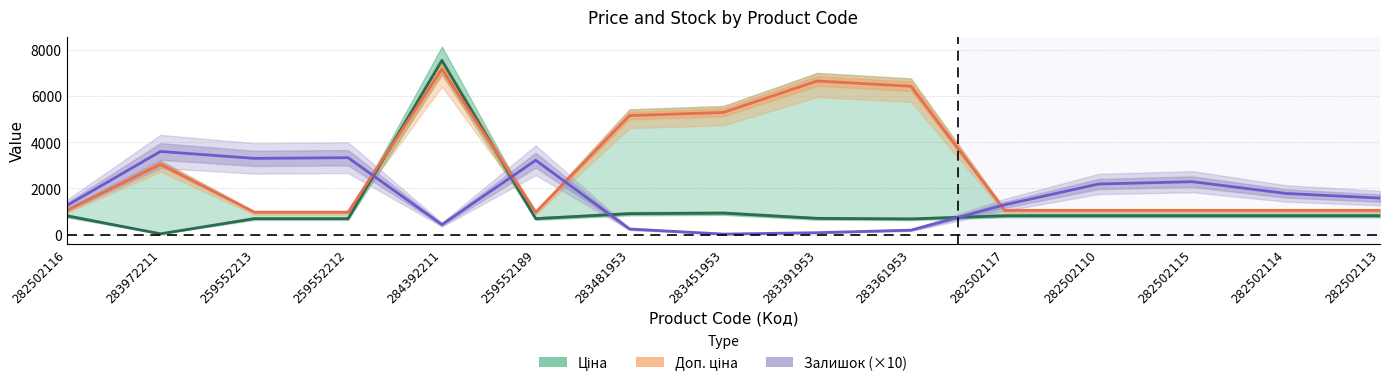

What is the total value across all series at 282502116?

3109.7